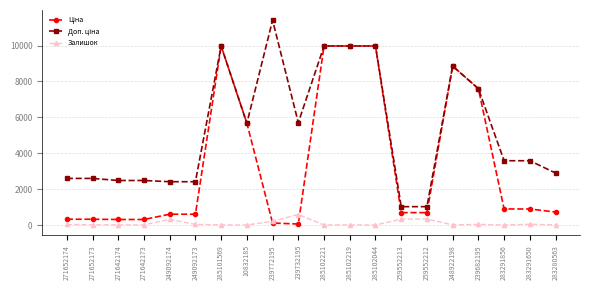

What is the greatest value displayed?

11410.0